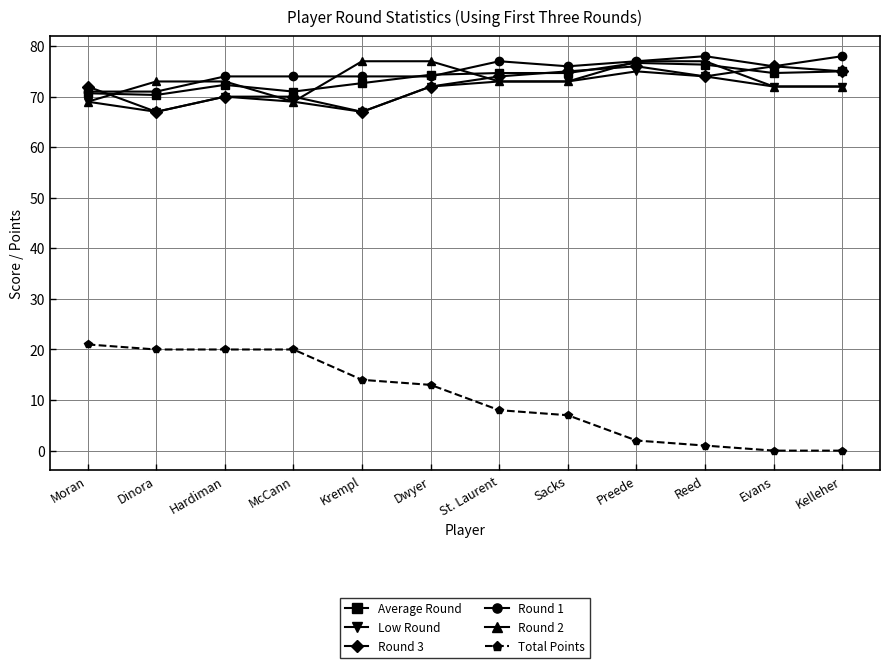

What is the approximate value of Total Points at Moran?

21.0